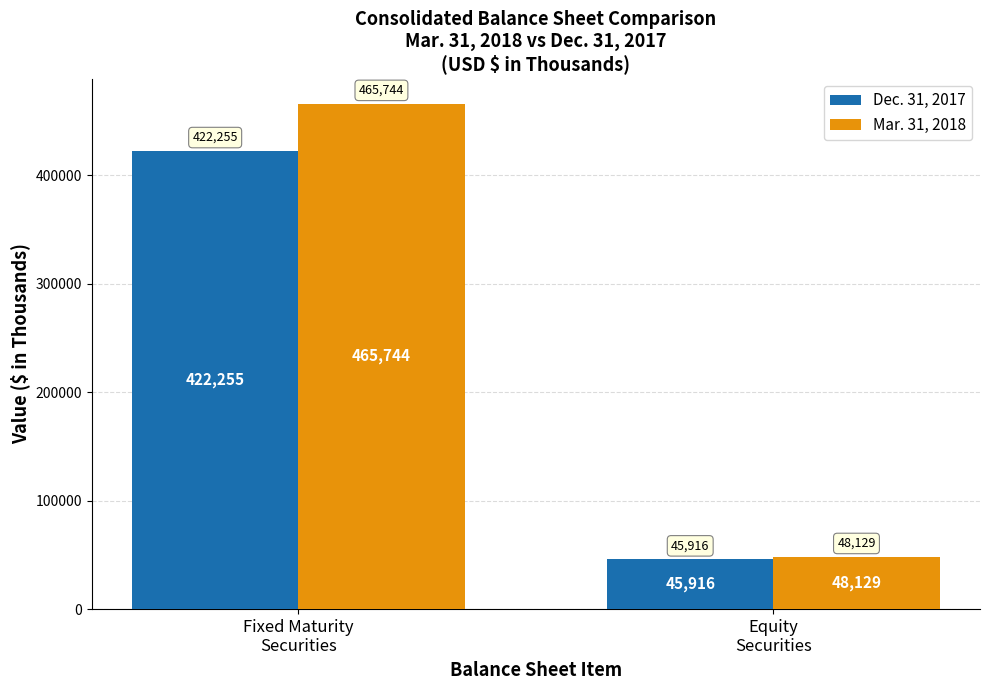

The Dec. 31, 2017 series shows 422255 at Fixed Maturity
Securities. True or false?

True